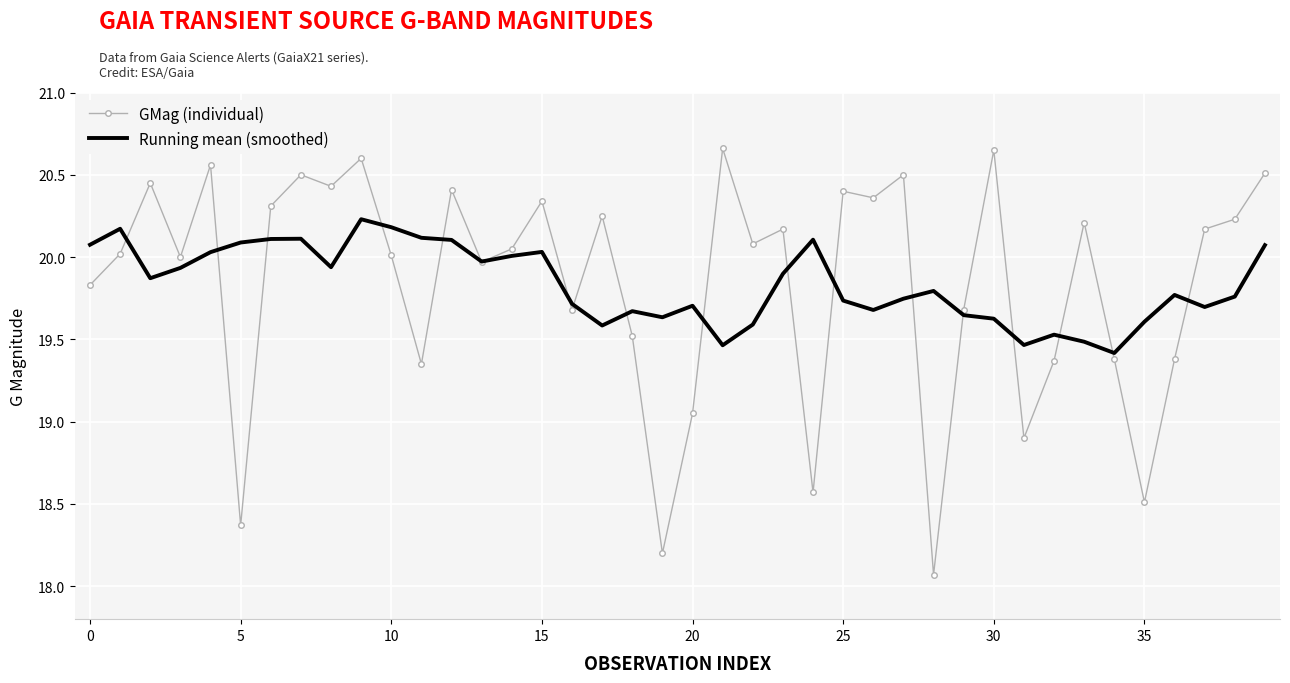

What is the minimum value for GMag (individual)?

18.1